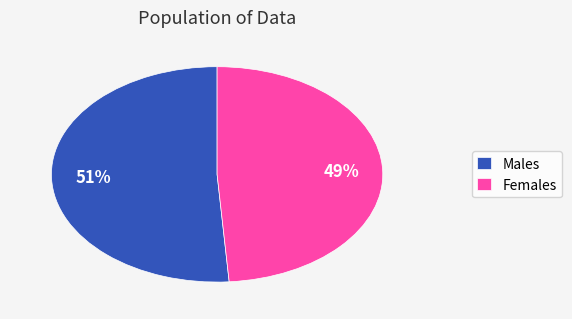

What percentage is the Males slice, to the nearest percent?

51%